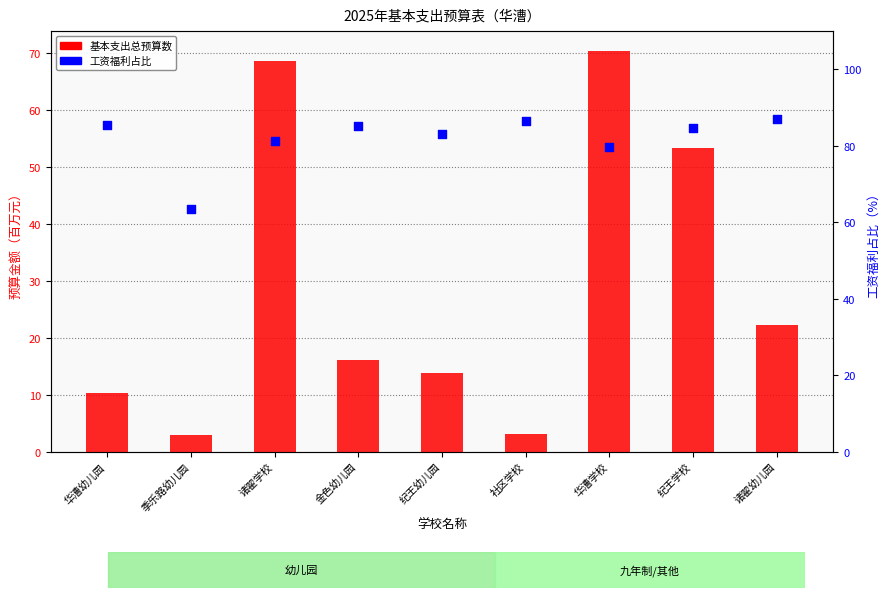

Which series contains the highest Y value?

工资福利占比